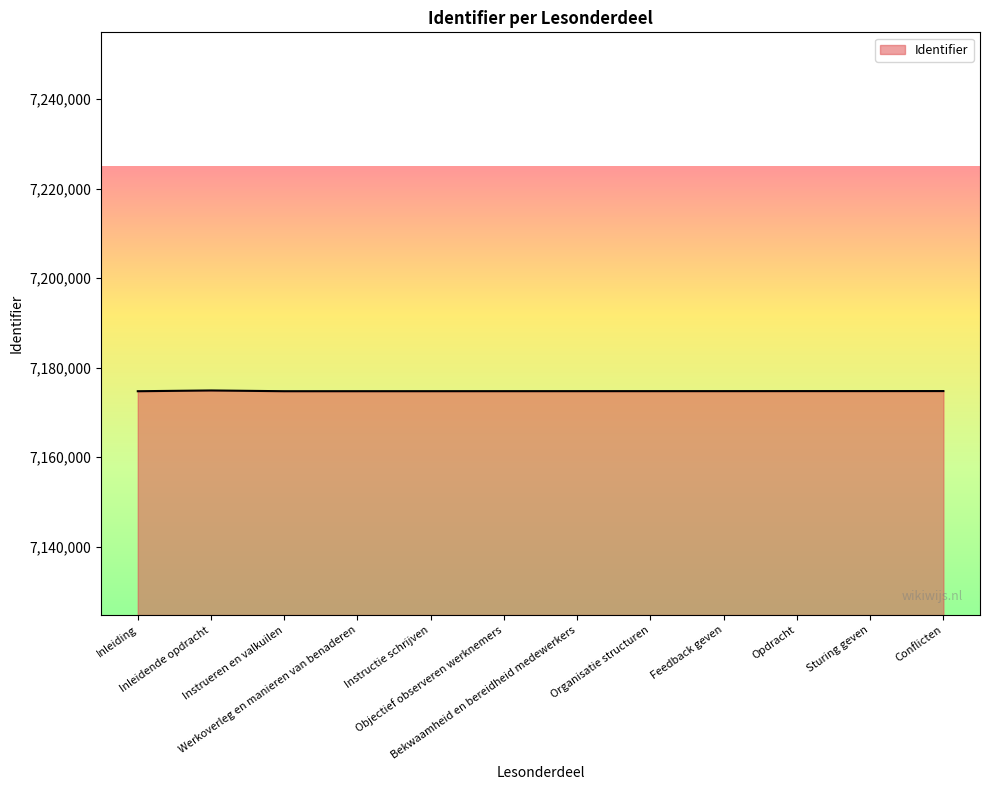

Where does the data first go above 7174757?

Inleidende opdracht